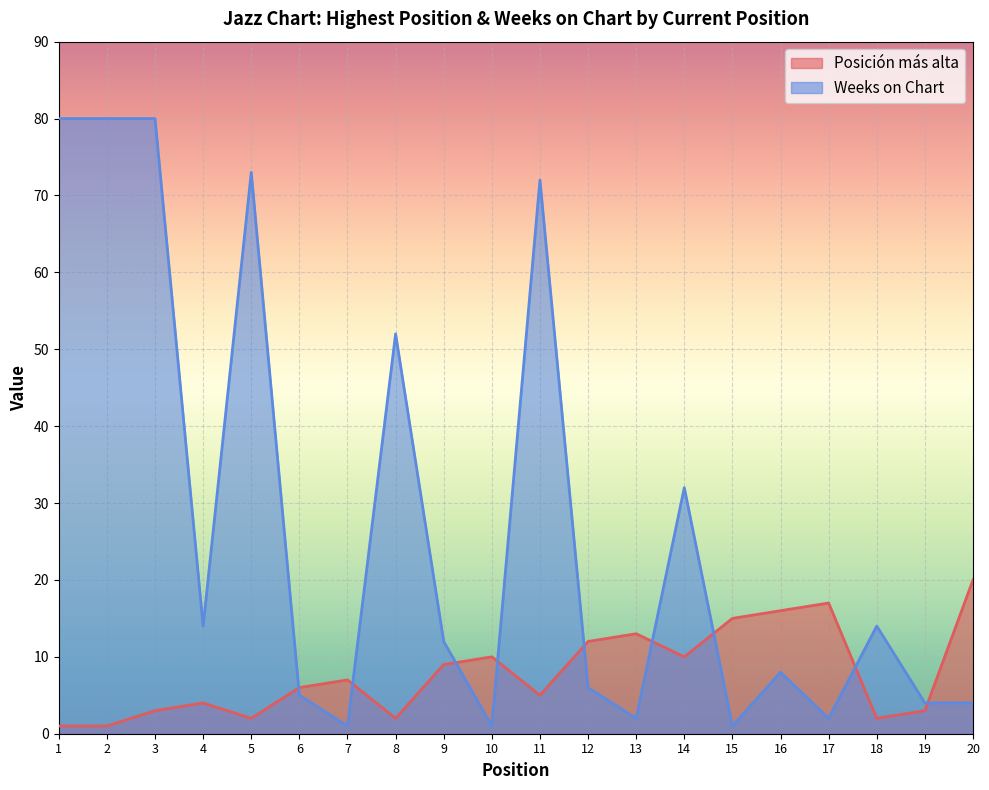

How many lines are shown in the chart?

2